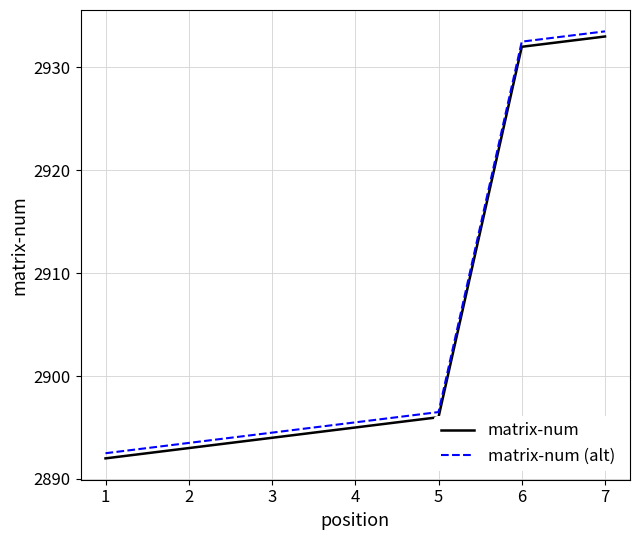

What is the minimum value shown in the chart?

2892.0